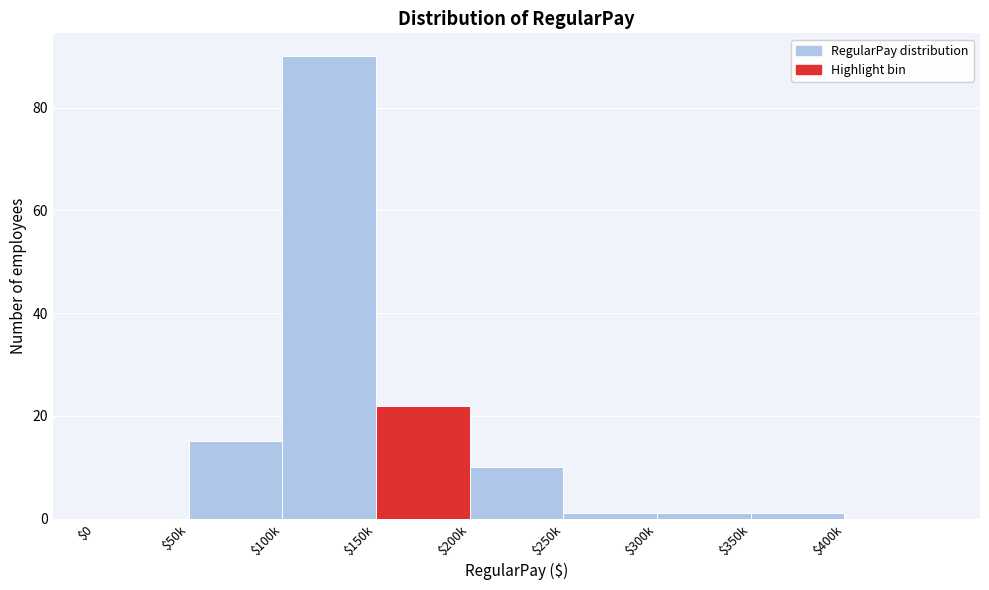

Is it true that the value at $100k is 90?

True